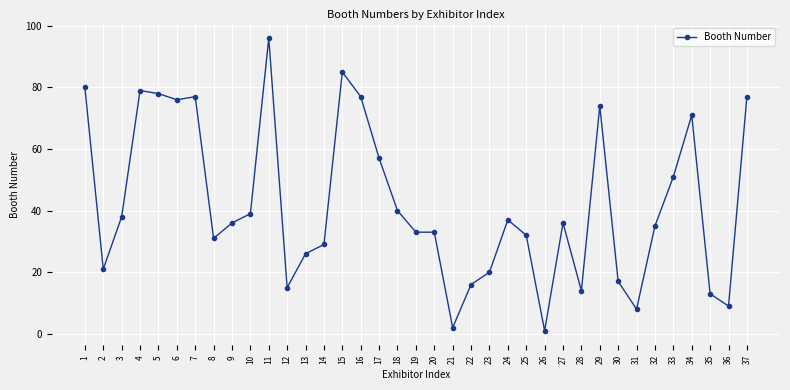

Reading left to right, transcribe all the data shown in this chart.

1=80	2=21	3=38	4=79	5=78	6=76	7=77	8=31	9=36	10=39	11=96	12=15	13=26	14=29	15=85	16=77	17=57	18=40	19=33	20=33	21=2	22=16	23=20	24=37	25=32	26=1	27=36	28=14	29=74	30=17	31=8	32=35	33=51	34=71	35=13	36=9	37=77